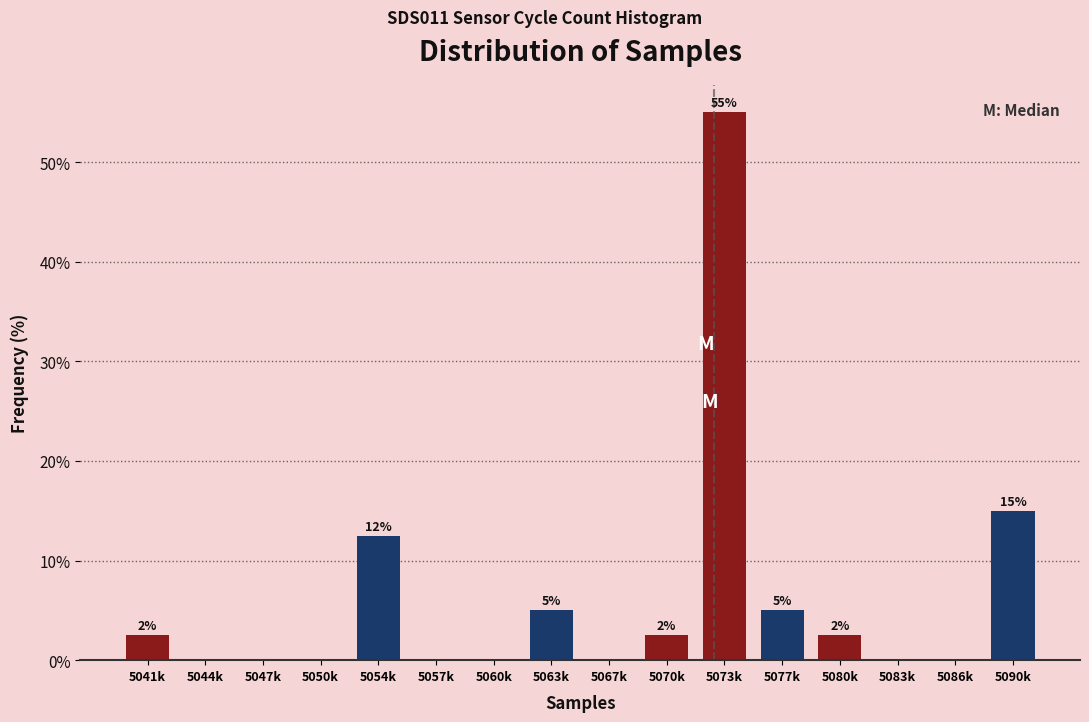

Which category has the highest value across all series?

5073k